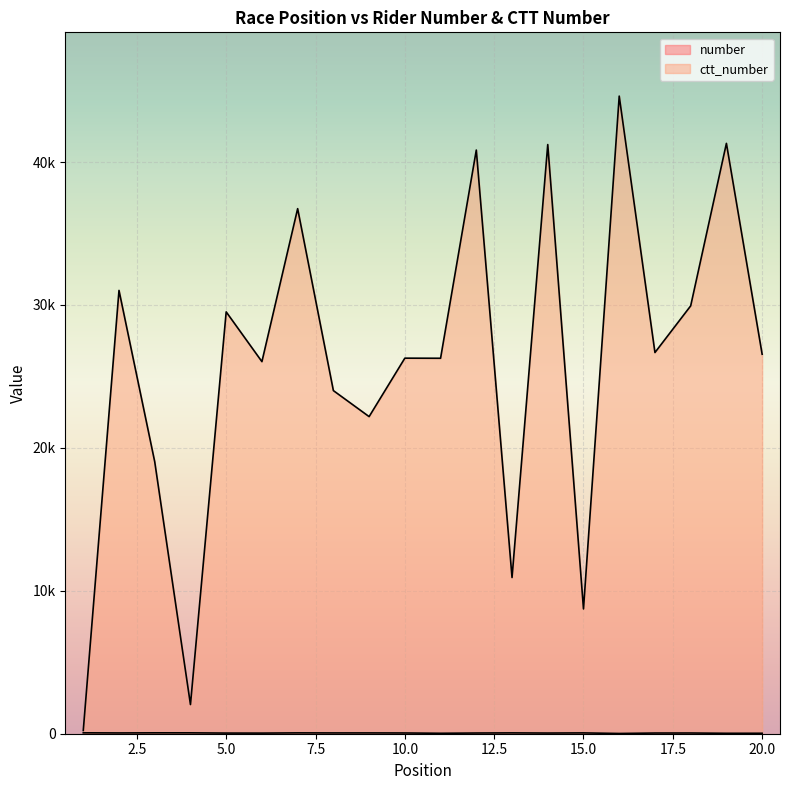

True or false: ctt_number has a value of 11271 at 3.

False